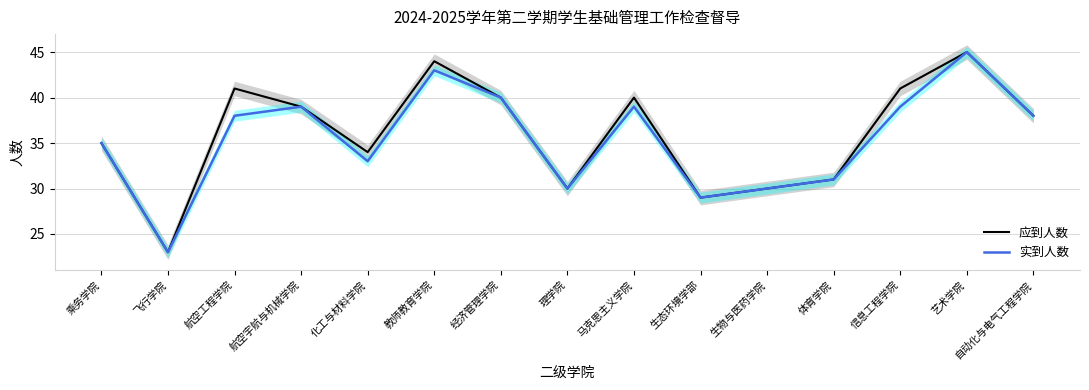

Reading right to left, transcribe all the data shown in this chart.

应到人数: 38	45	41	31	30	29	40	30	40	44	34	39	41	23	35
实到人数: 38	45	39	31	30	29	39	30	40	43	33	39	38	23	35